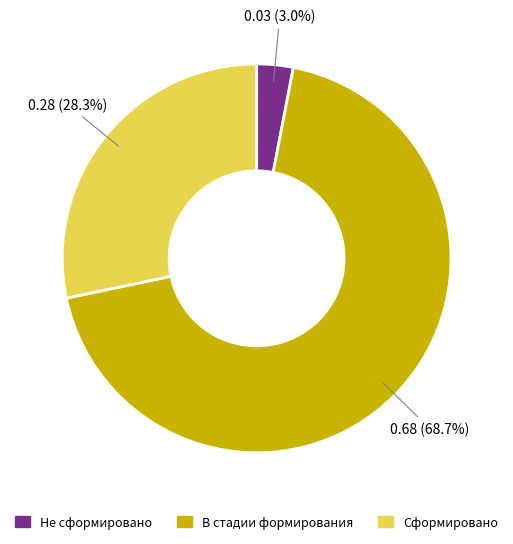

Do Сформировано and Не сформировано together represent more than half of the pie?

No